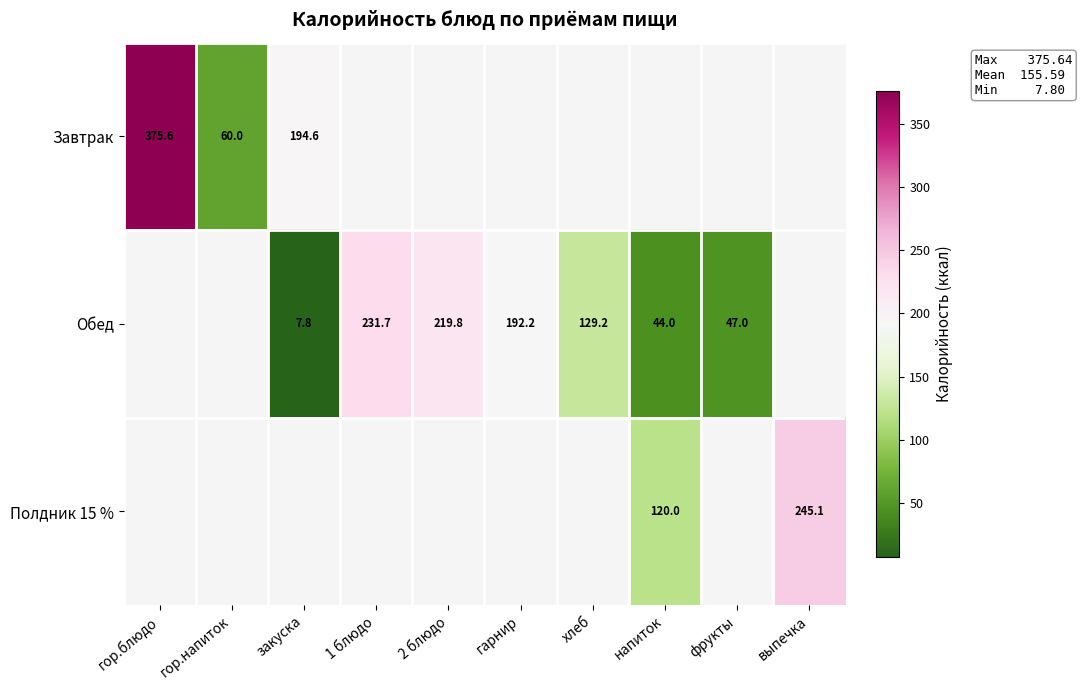

What is the difference between the Обед values at хлеб and напиток?

85.2